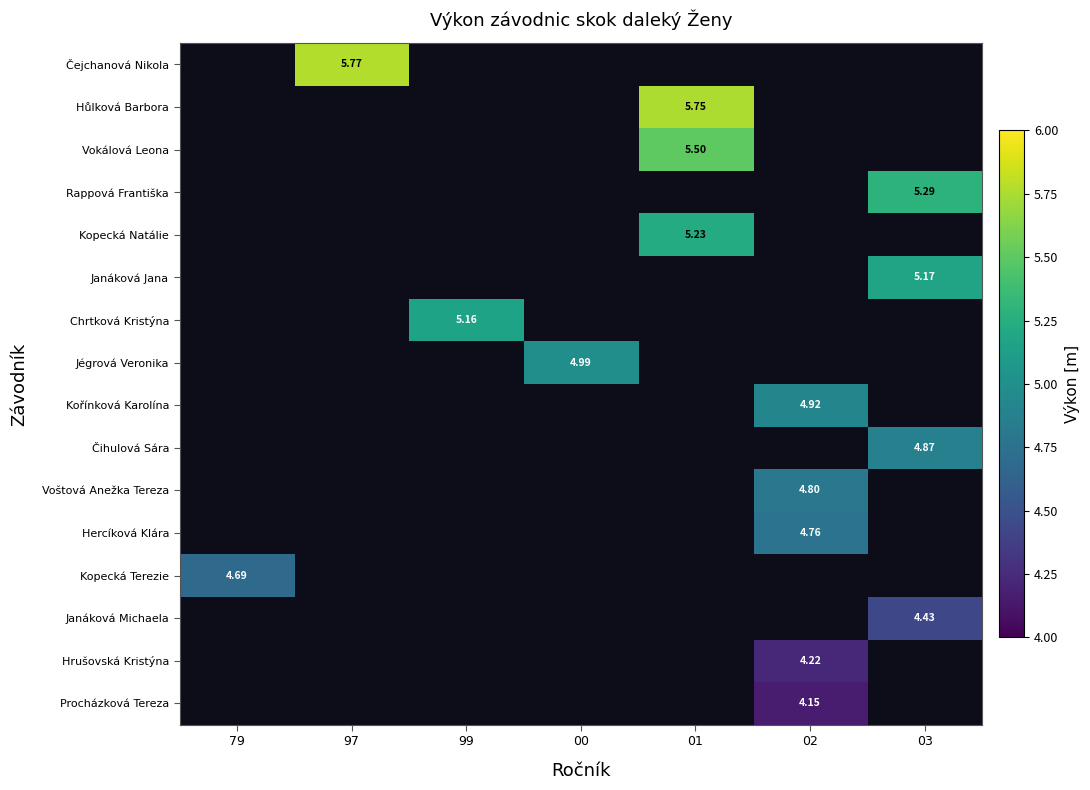

Is the value of Kopecká Natálie at 01 greater than the value of Čejchanová Nikola at 97?

No